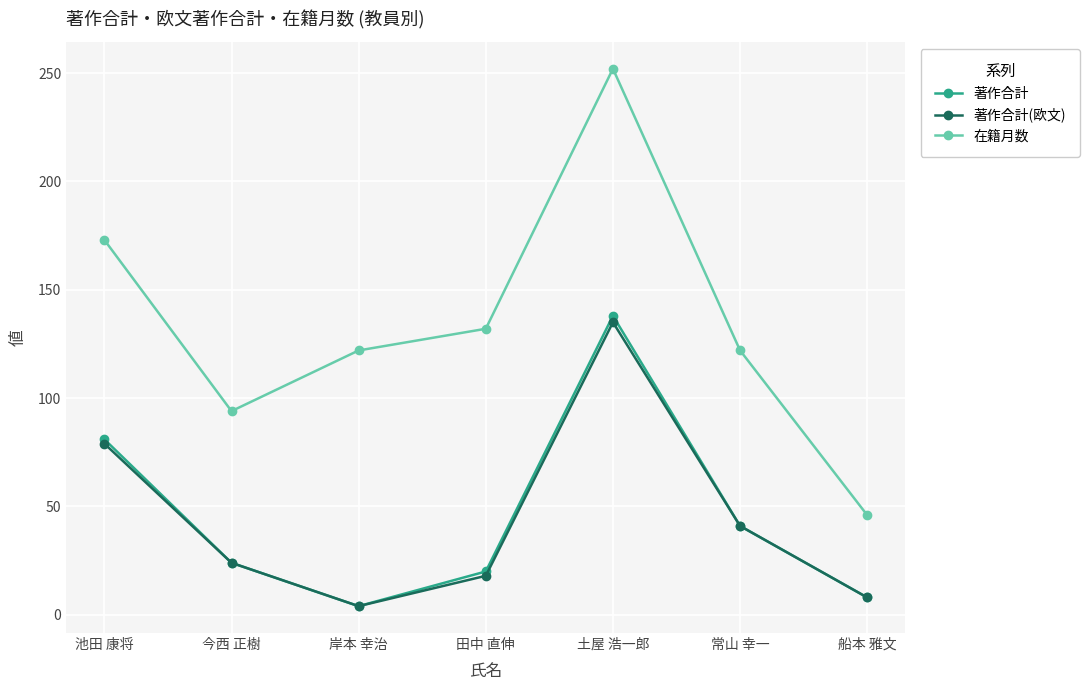

Which series changed the most between 田中 直伸 and 船本 雅文?

在籍月数